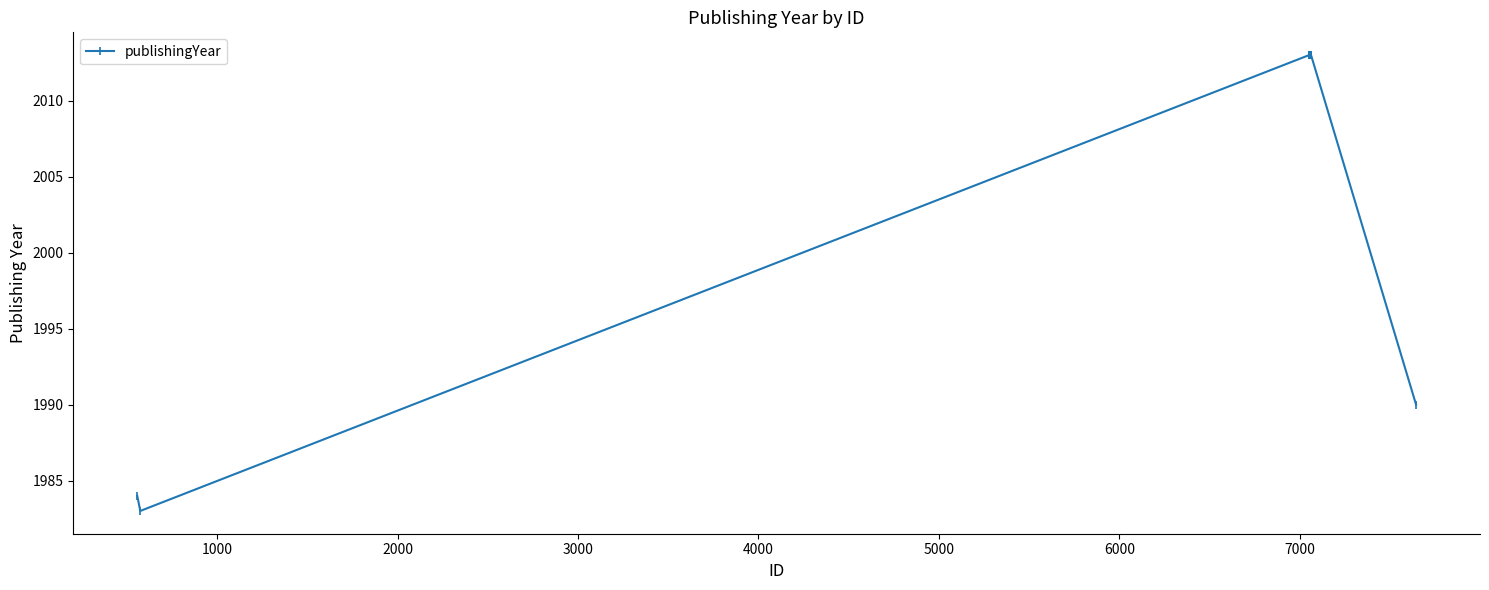

What is the average value?

2005